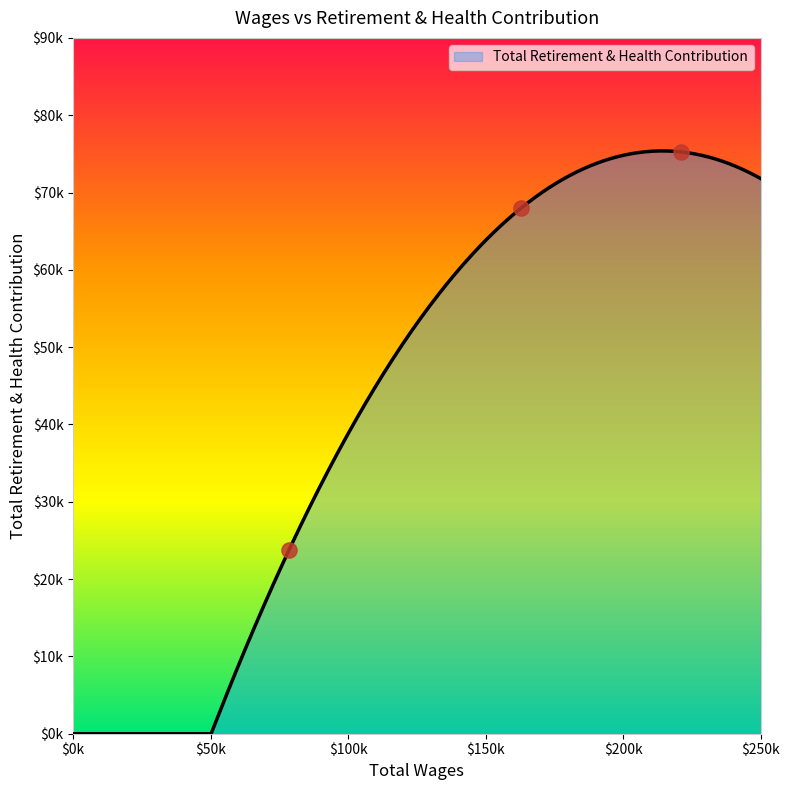

Approximately how many times larger is the value at 162741.0 compared to 78424.0?

2.9